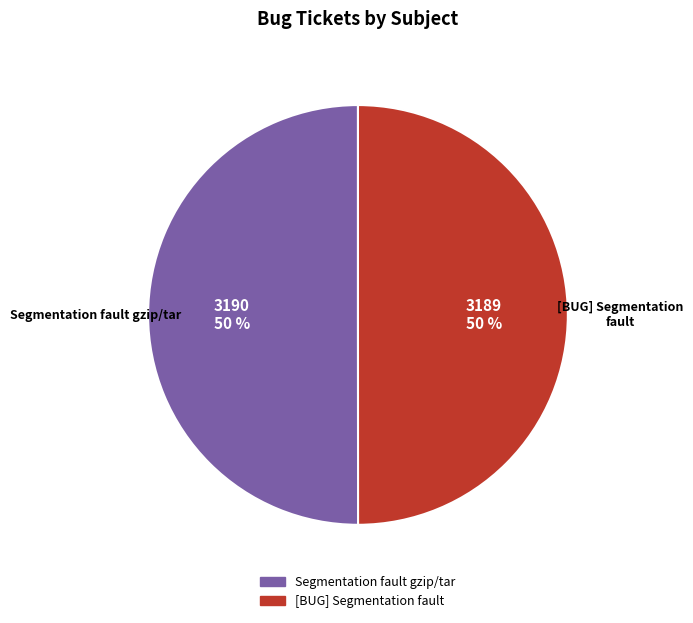

What is the ratio of the value at [BUG] Segmentation fault to the value at Segmentation fault gzip/tar?

1.0